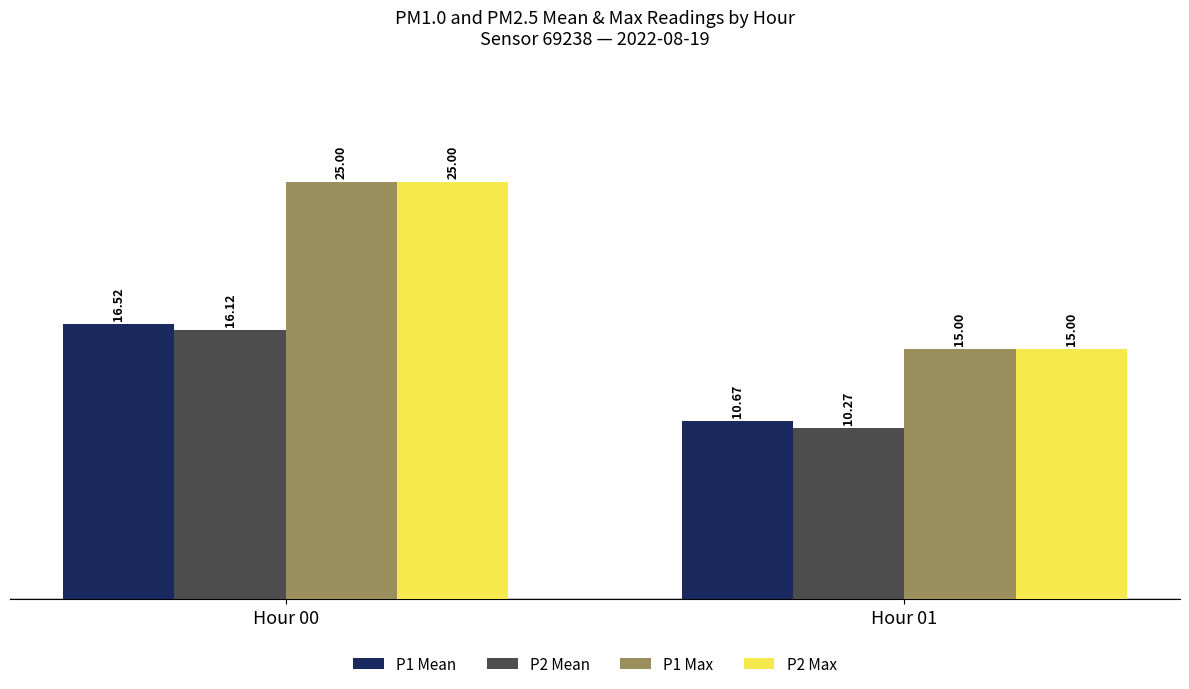

True or false: P2 Mean has a value of 10.3 at Hour 01.

True